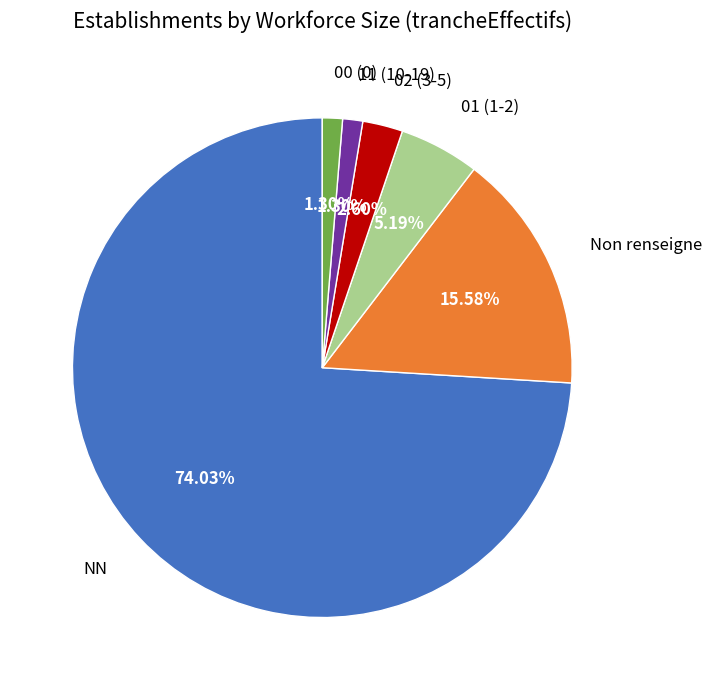

Which slice is the largest?

NN